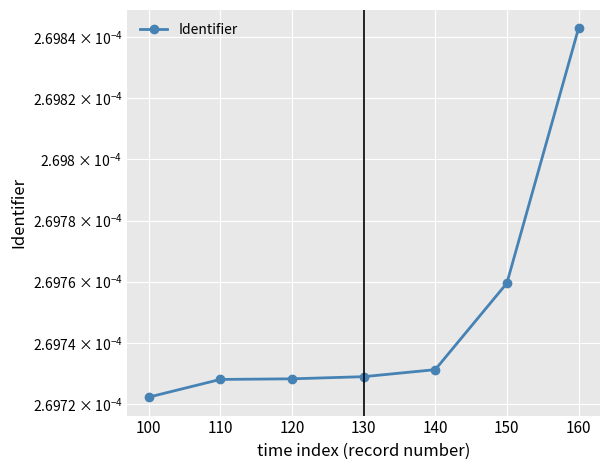

Reading right to left, what are all the values shown in this chart?

160=0.0	150=0.0	140=0.0	130=0.0	120=0.0	110=0.0	100=0.0